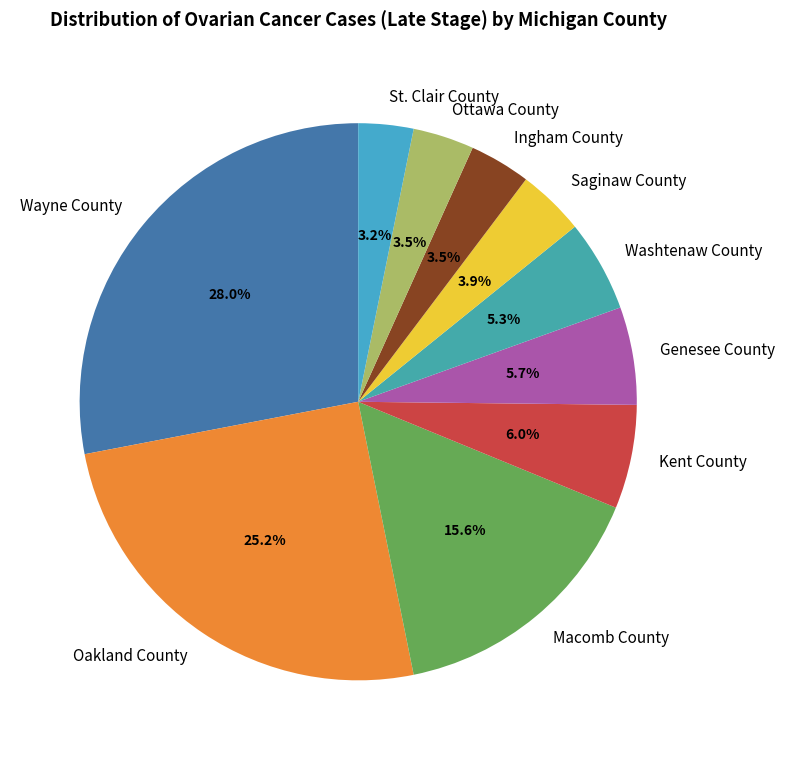

Combined, do Saginaw County and Washtenaw County account for over 50%?

No